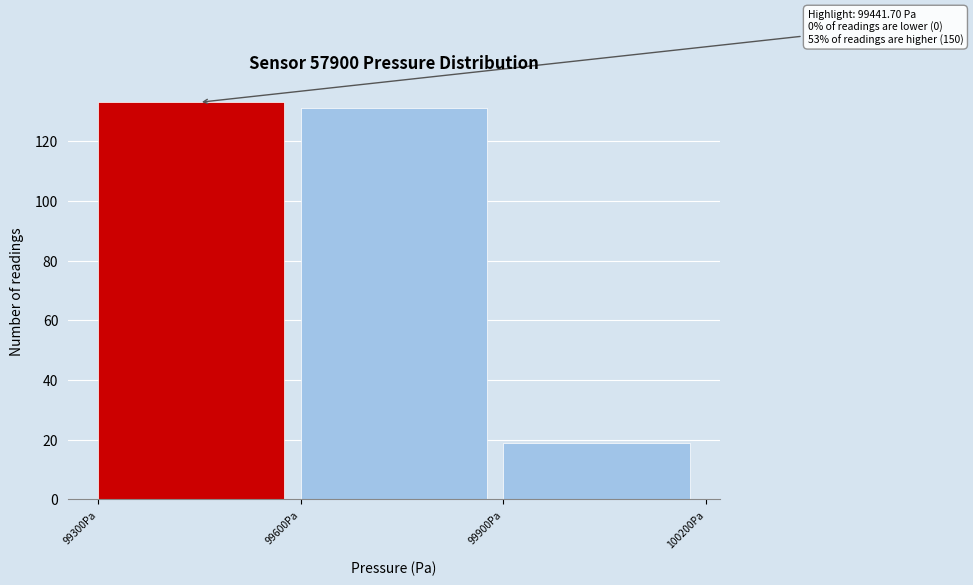

Which range on the x-axis has the tallest bar?

99300 to 99600